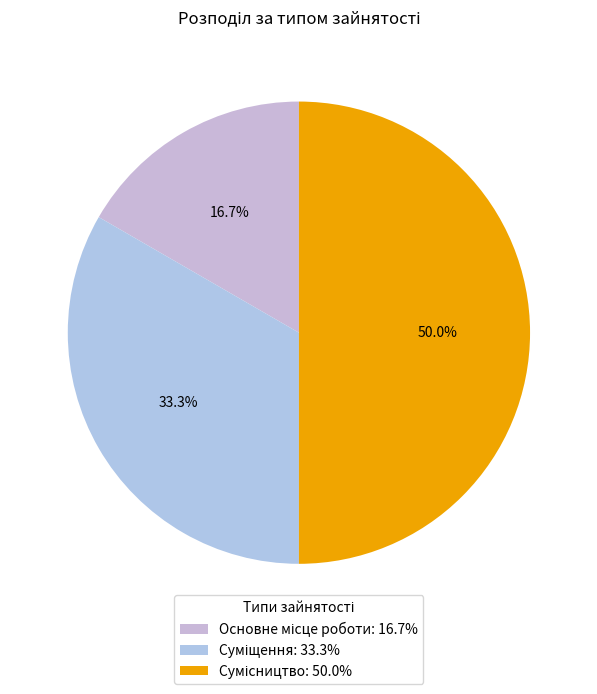

Approximately how many times larger is the value at Суміщення compared to Основне місце роботи?

2.0